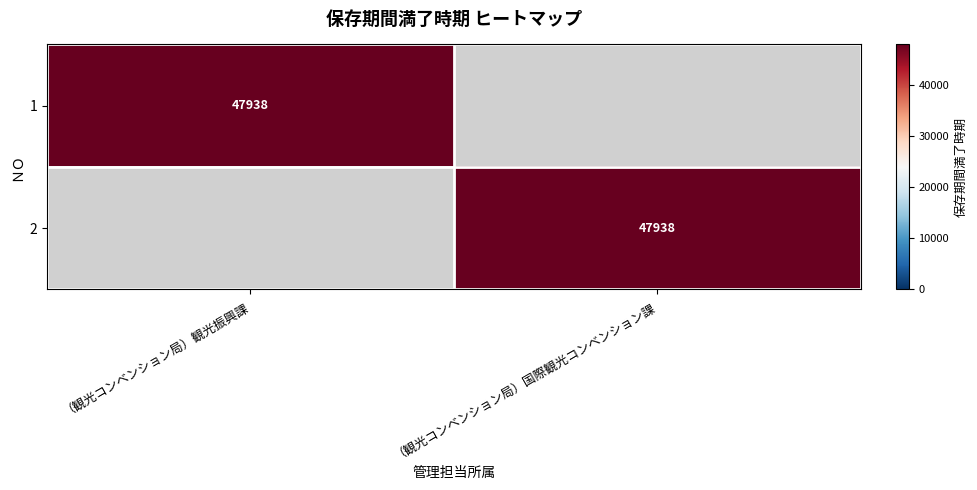

True or false: 1 has a value of 11081 at （観光コンベンション局）観光振興課.

False